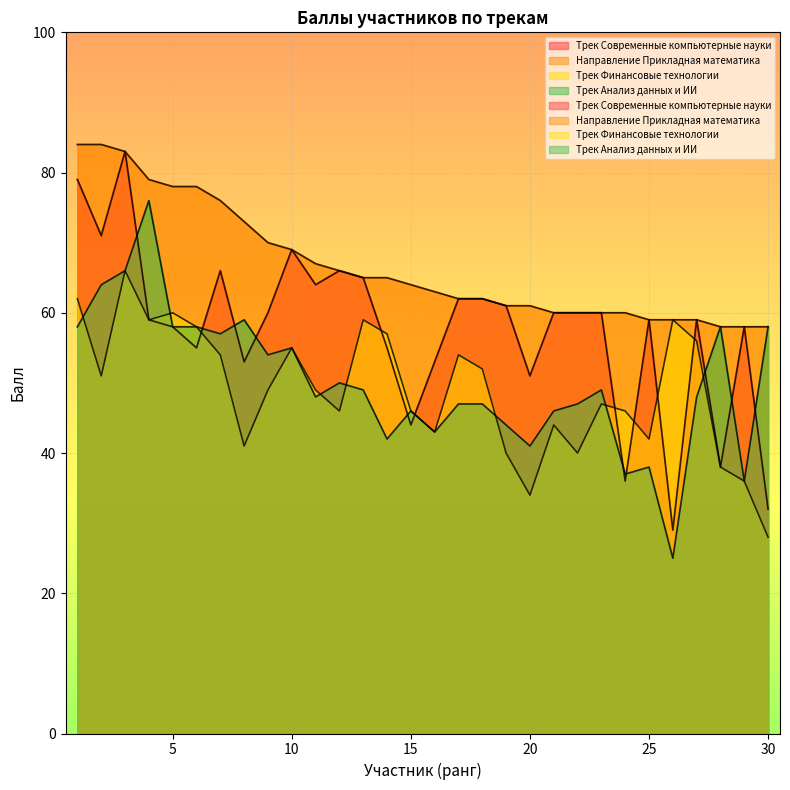

Where do Трек Анализ данных и ИИ and Трек Современные компьютерные науки first cross each other?

3 and 4